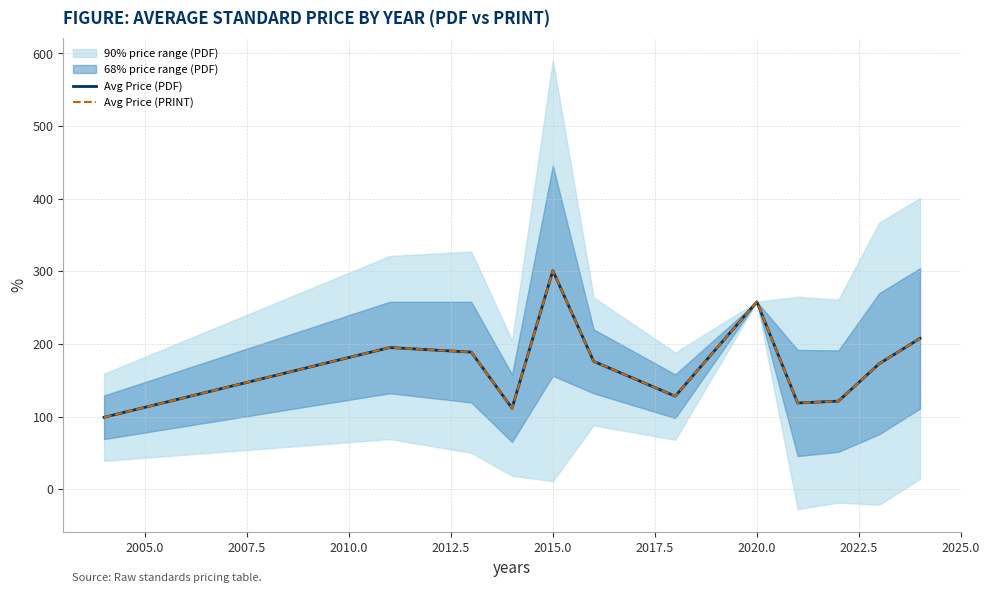

True or false: Avg Price (PRINT) and Avg Price (PDF) intersect in this chart.

False